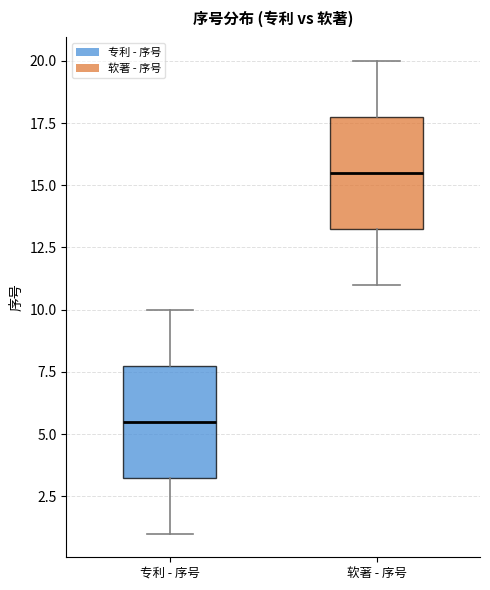

Reading left to right, read every box against the y-axis: the position of its median line, the range the box covers, and the ends of its whiskers. The values are not printed on the chart, so give them approximately, as read against the axis.

专利 - 序号: median 5.5, box 3.5 to 8.0, whiskers 1.0 to 10.0
软著 - 序号: median 15.5, box 13.5 to 18.0, whiskers 11.0 to 20.0